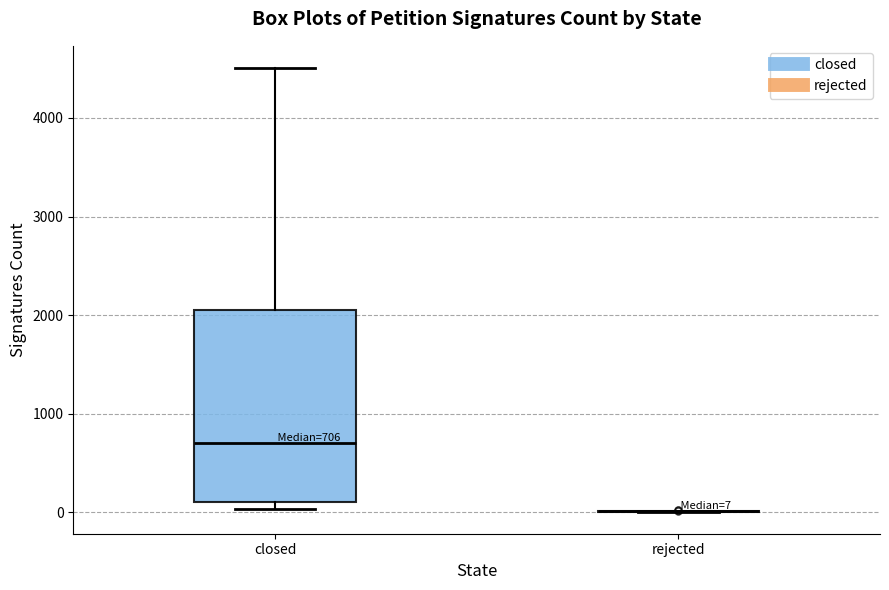

Comparing the boxes themselves (not the whiskers), which one is the tallest?

closed